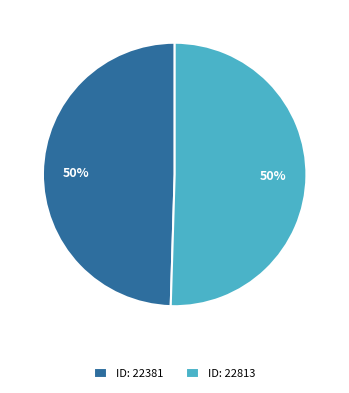

Do ID: 22381 and ID: 22813 together represent more than half of the pie?

Yes